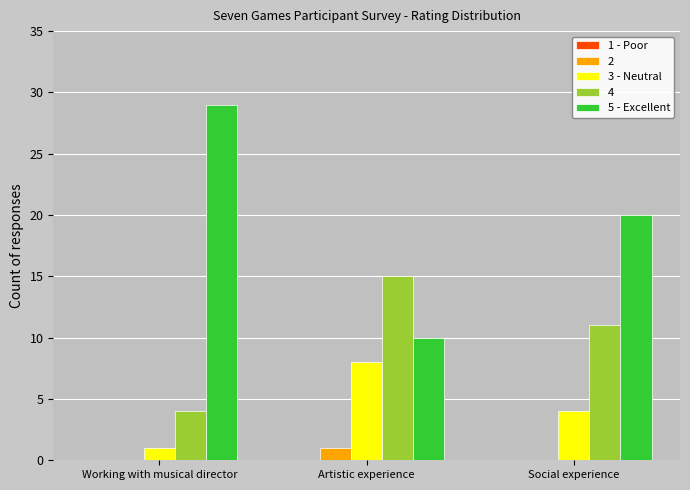

The 2 series shows 1 at Artistic experience. True or false?

True